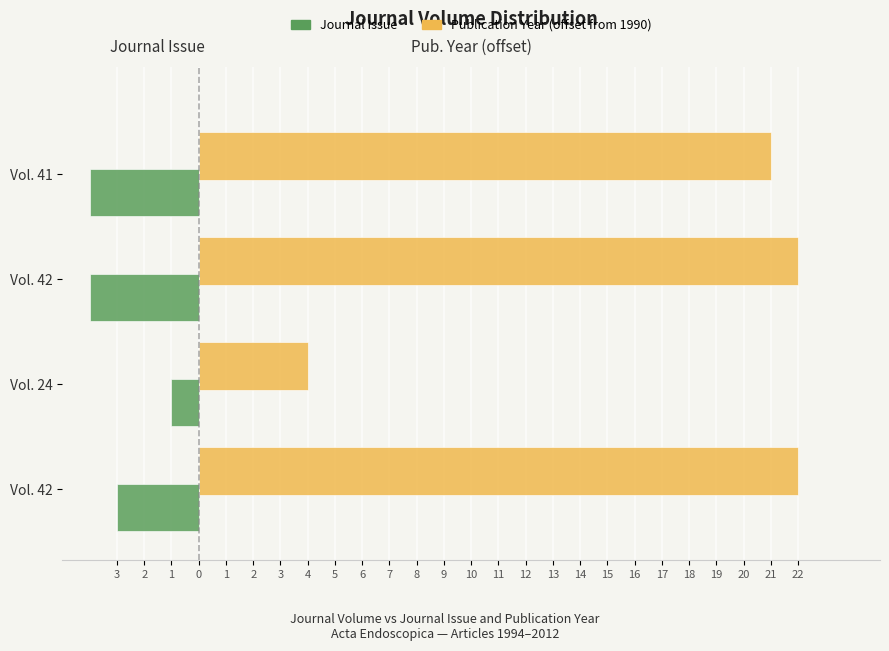

List the series in order of their overall mean, highest first.

Publication Year (offset from 1990), Journal Issue